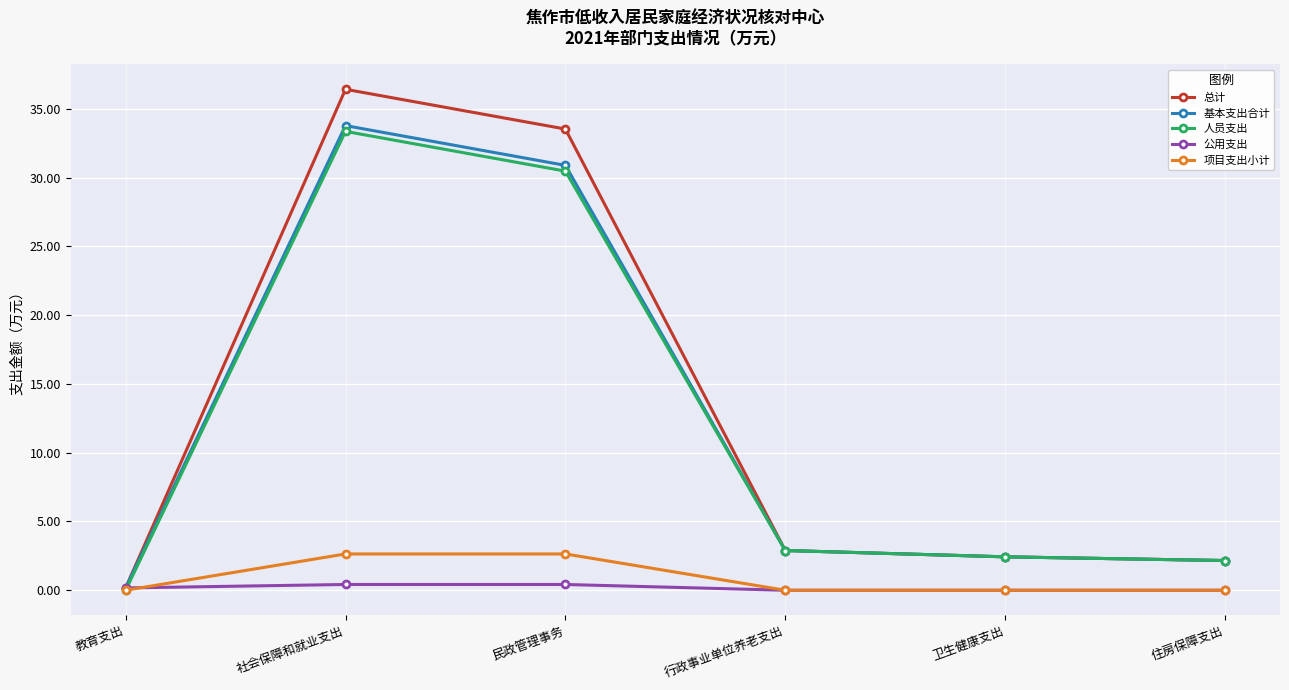

Is it true that 总计 equals 1.0 at 行政事业单位养老支出?

False